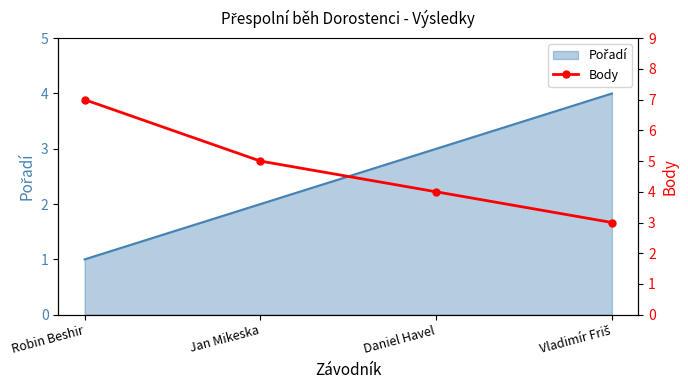

What is the greatest value displayed?

7